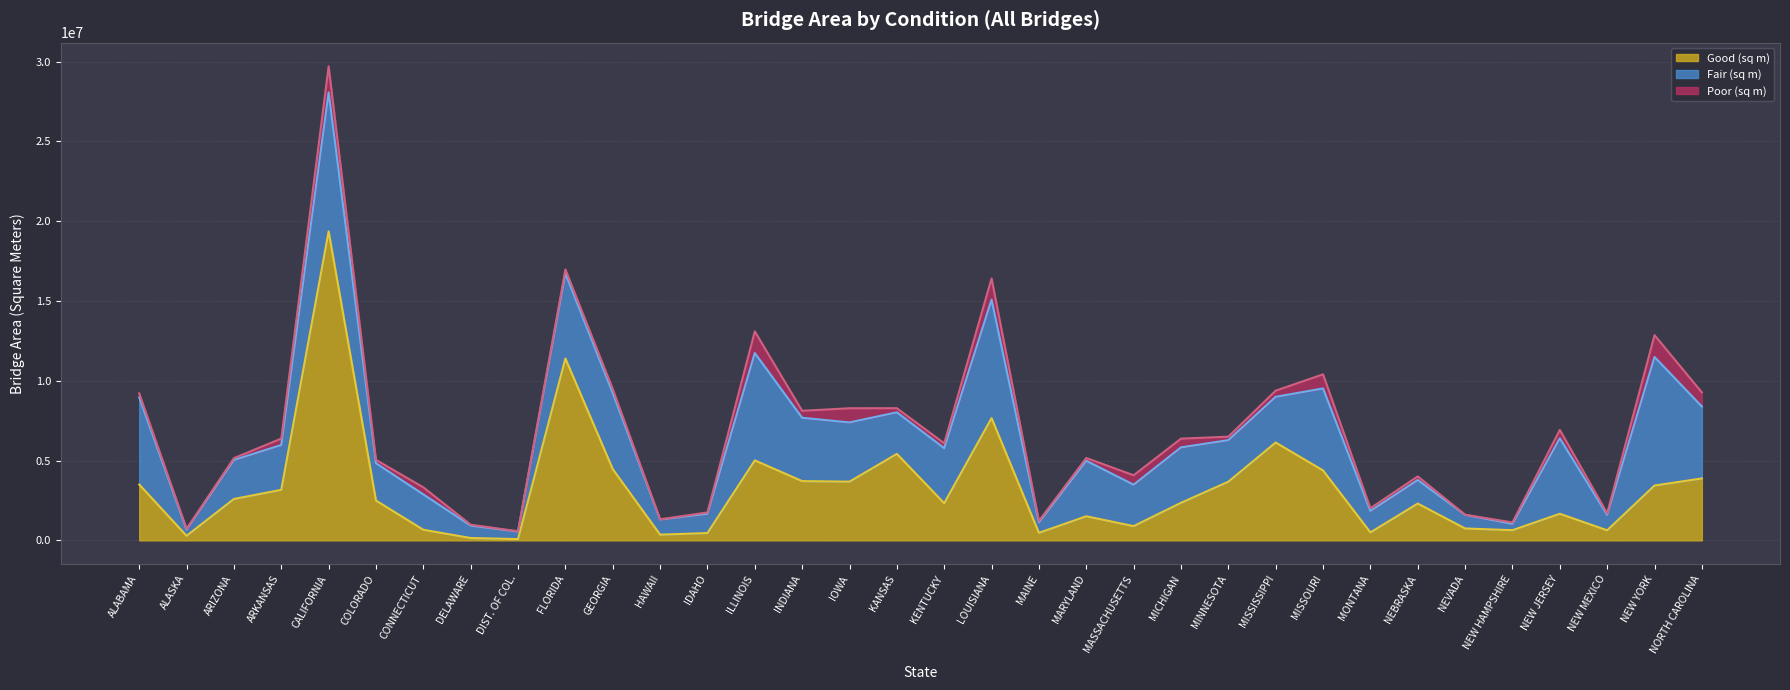

Which series ends up on top after the final intersection of Good (sq m) and Fair (sq m)?

Fair (sq m)